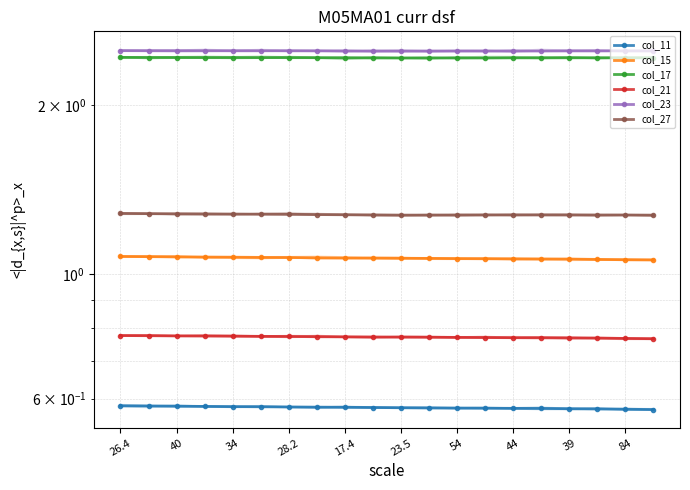

What is the label of the 1st point from the right?

19